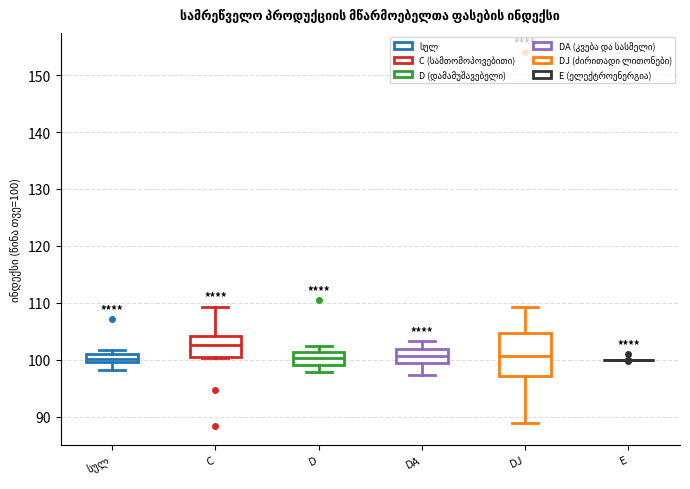

Comparing the boxes themselves (not the whiskers), which one is the tallest?

DJ